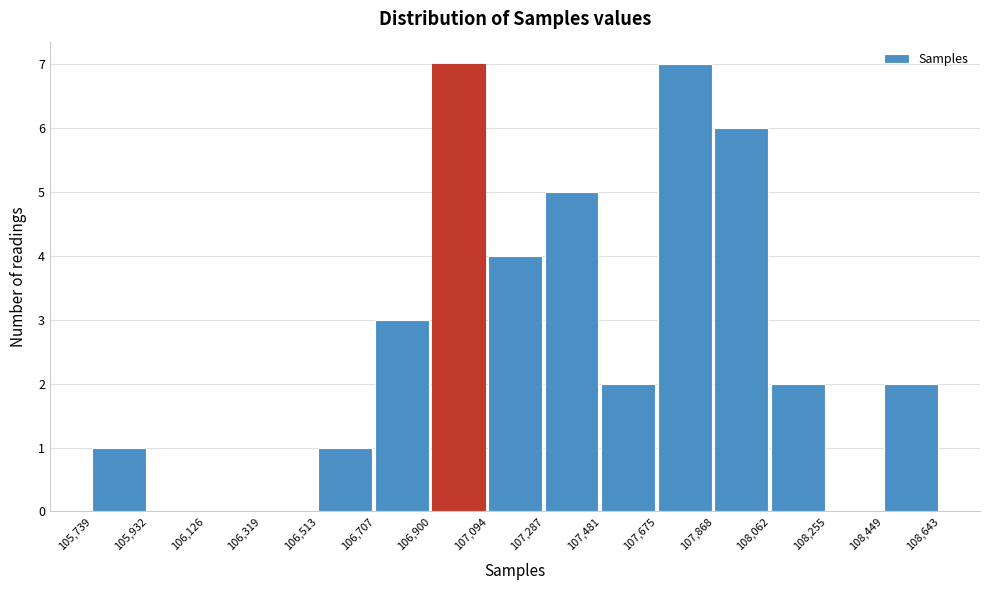

What is the height of the bar covering 107,868 to 108,062 on the x-axis? The values are not printed on the chart, so give them approximately, as read against the axis.

6